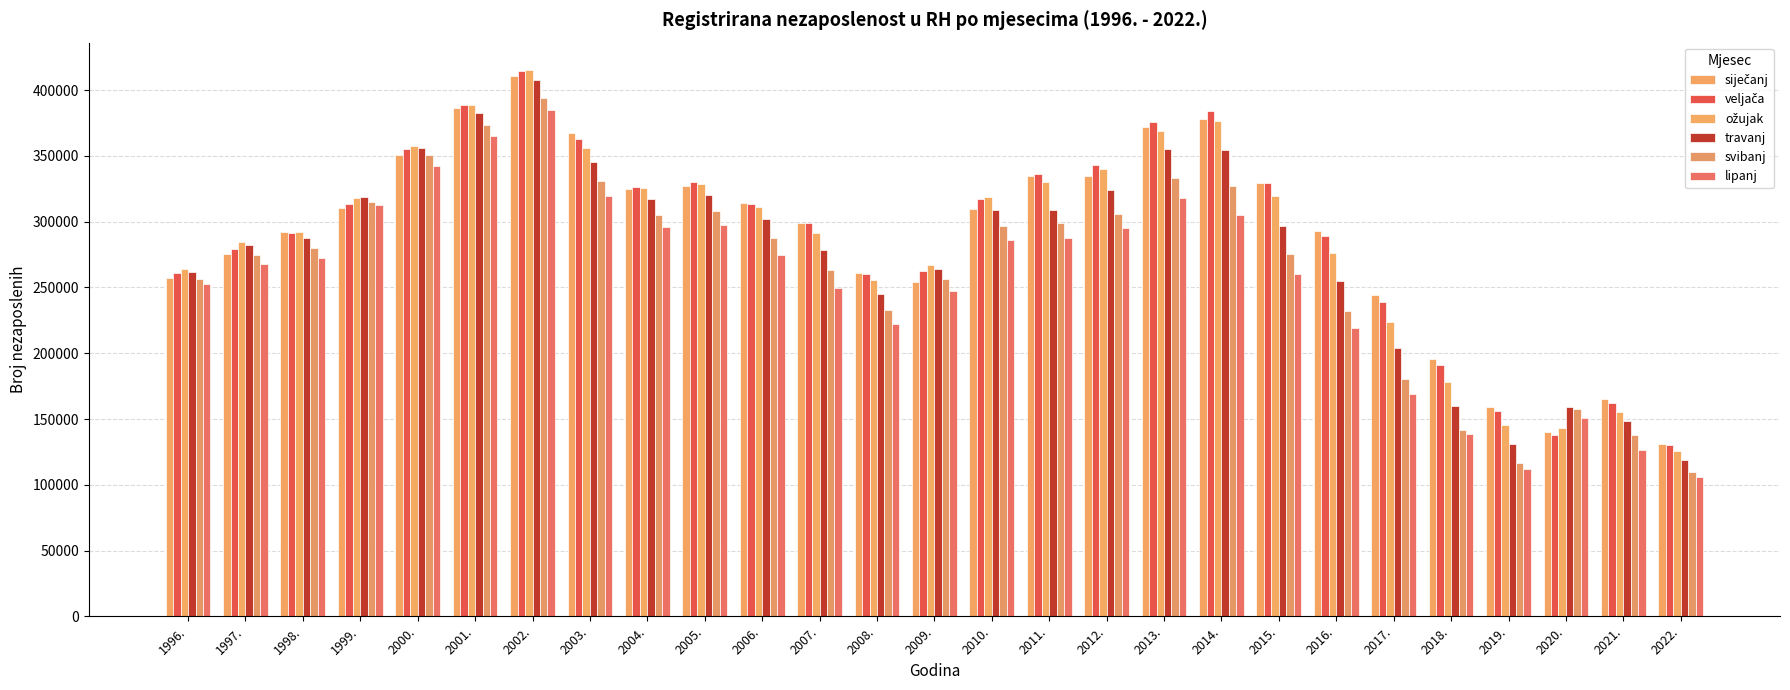

How many categories are shown in the chart?

27